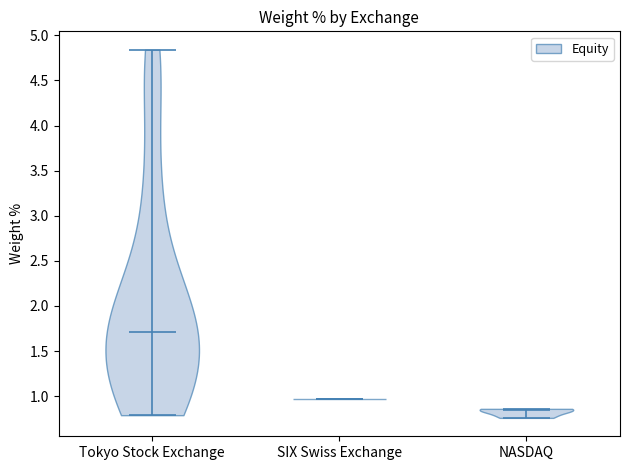

Reading left to right, read every violin against the y-axis: where its median line is, and the lowest and highest points it reaches. The values are not printed on the chart, so give them approximately, as read against the axis.

Tokyo Stock Exchange: median line 1.70, lowest point 0.80, highest point 4.85
SIX Swiss Exchange: median line 0.95, lowest point 0.95, highest point 0.95
NASDAQ: median line 0.85, lowest point 0.75, highest point 0.85